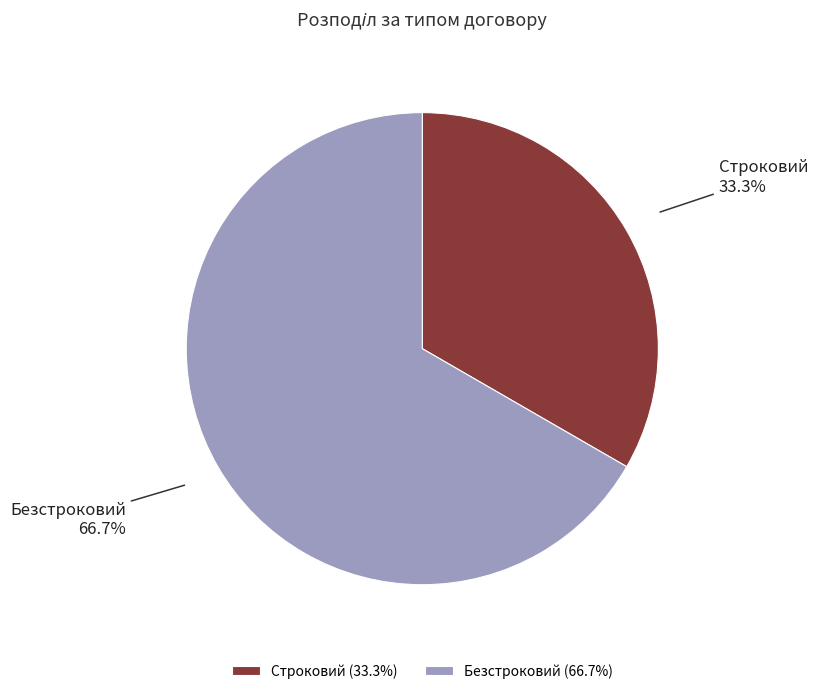

To the nearest percent, what is the difference between the largest and smallest slice percentages?

33%